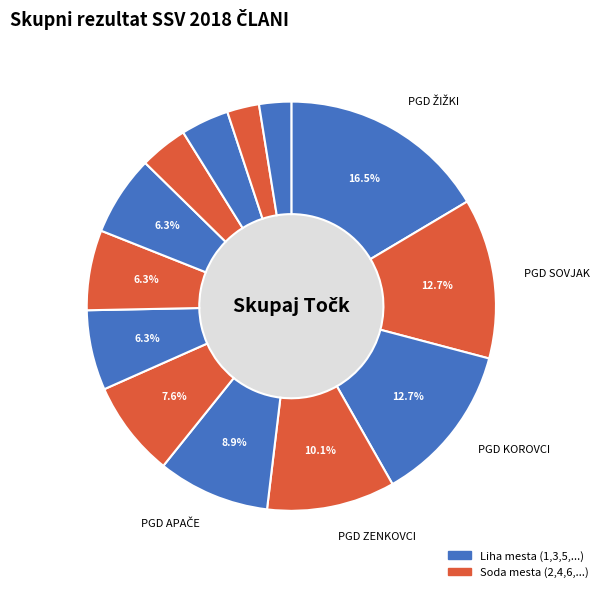

Count the number of slices in the pie.

13